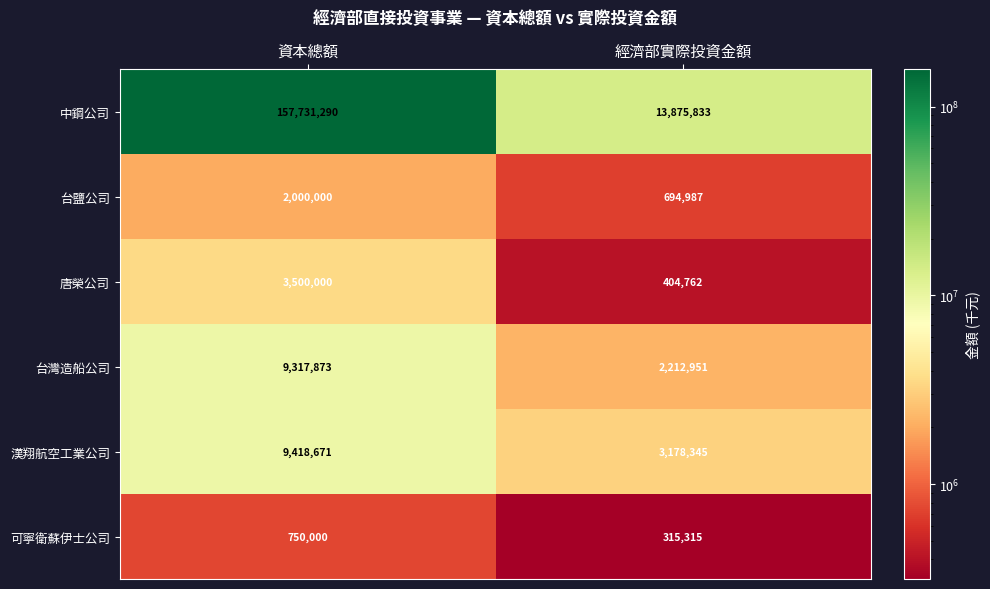

How many distinct data groups are displayed?

6